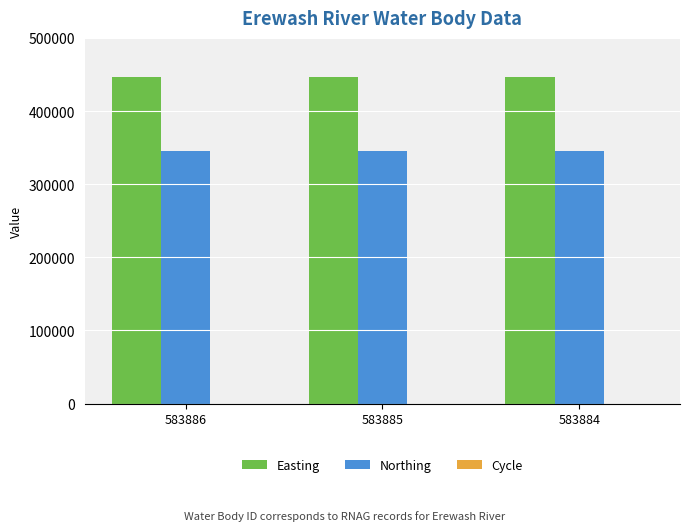

True or false: Easting has a value of 445952 at 583886.

True